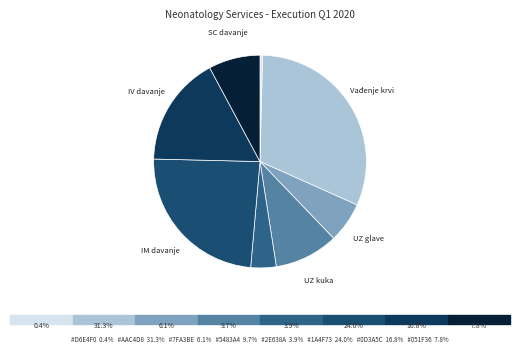

To the nearest percent, what is the average slice percentage?

12%